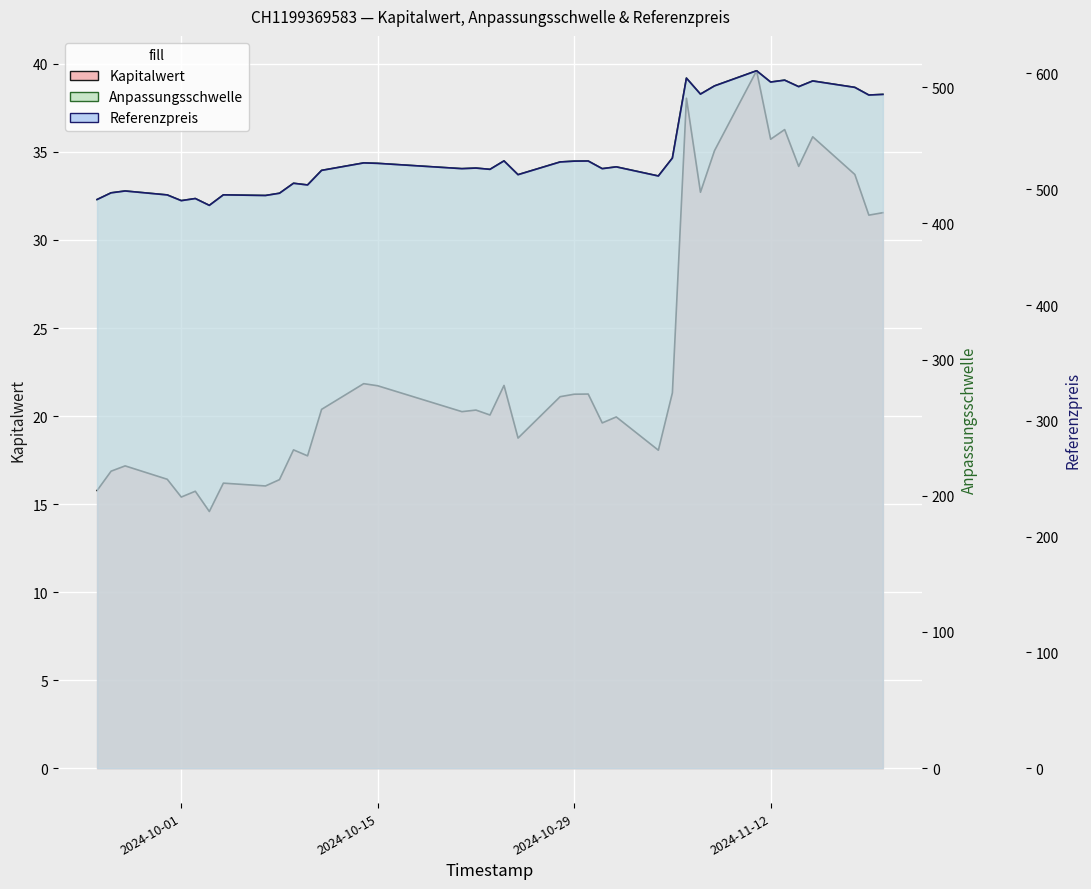

Is the value of Kapitalwert at 2024-11-12 greater than the value of Anpassungsschwelle at 2024-10-22?

No